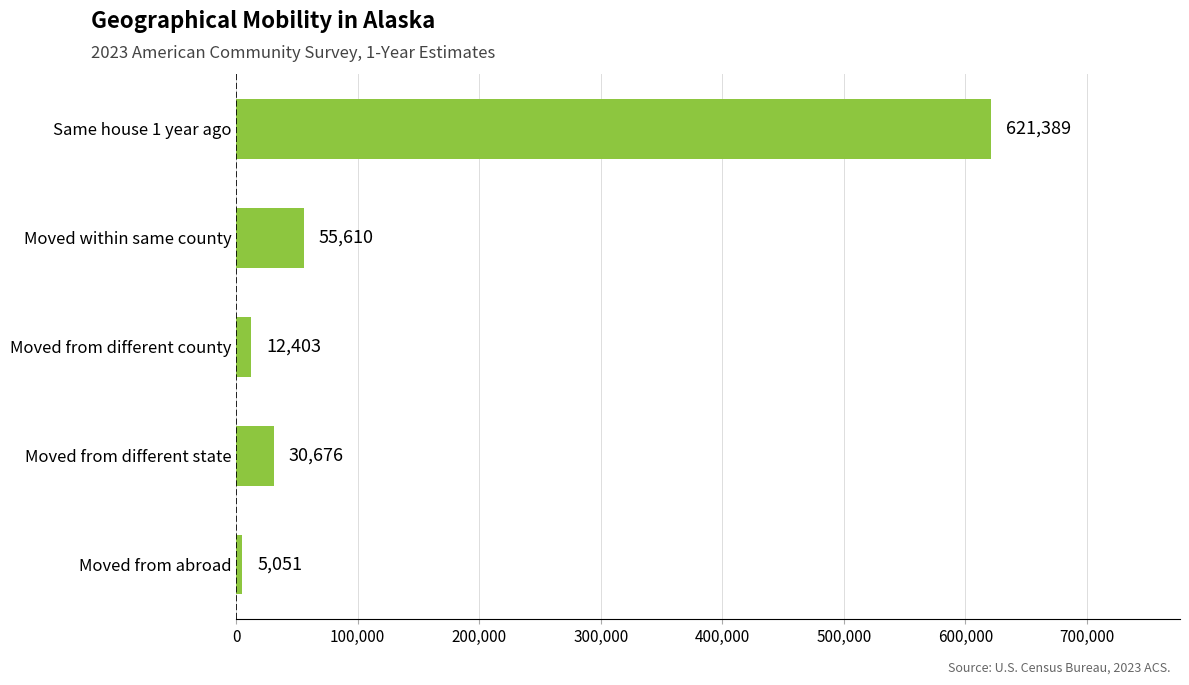

How many bars are there in total?

5